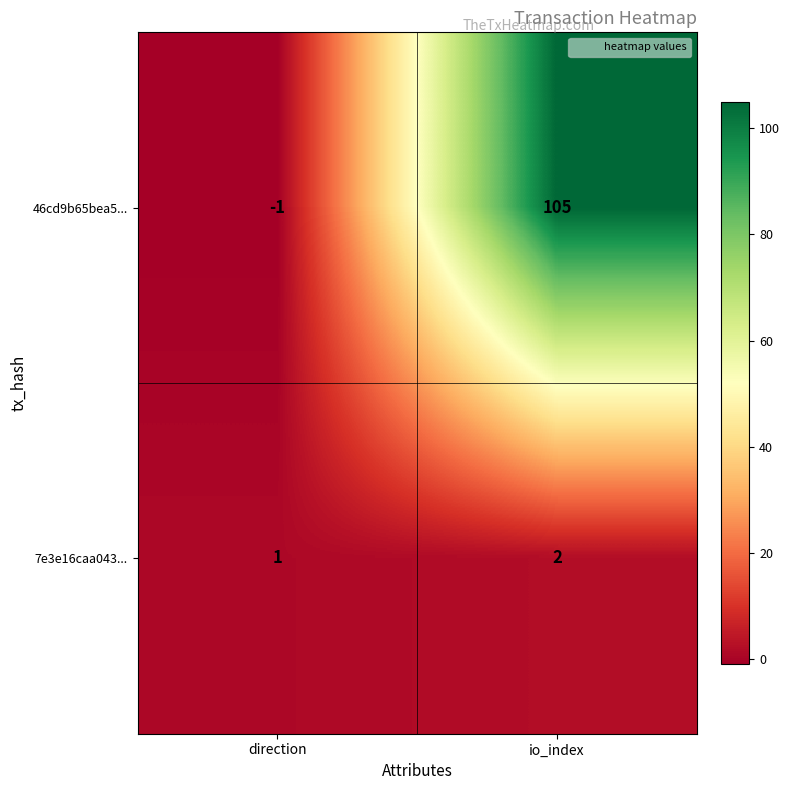

Where is 7e3e16caa043... nearest to the value 1?

direction